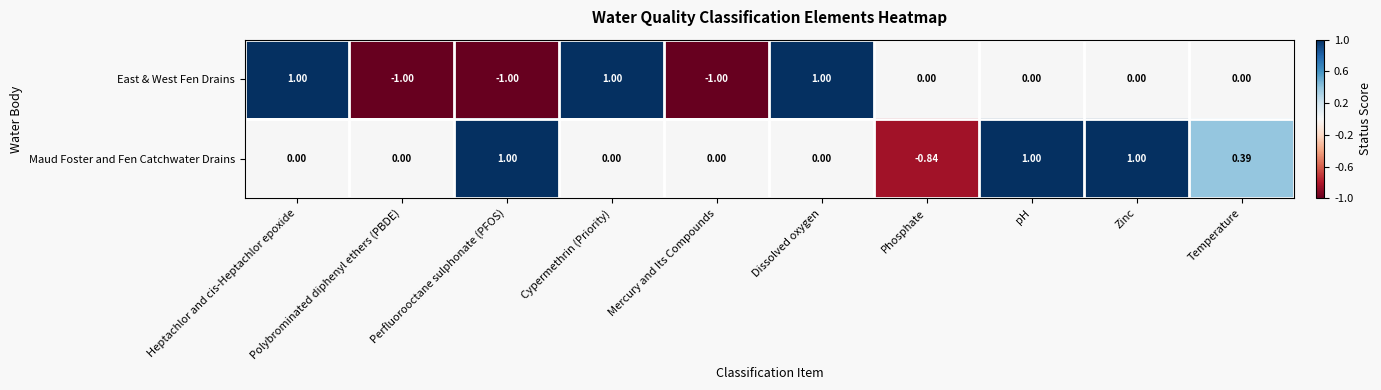

Which series has the largest range (max minus min)?

East & West Fen Drains